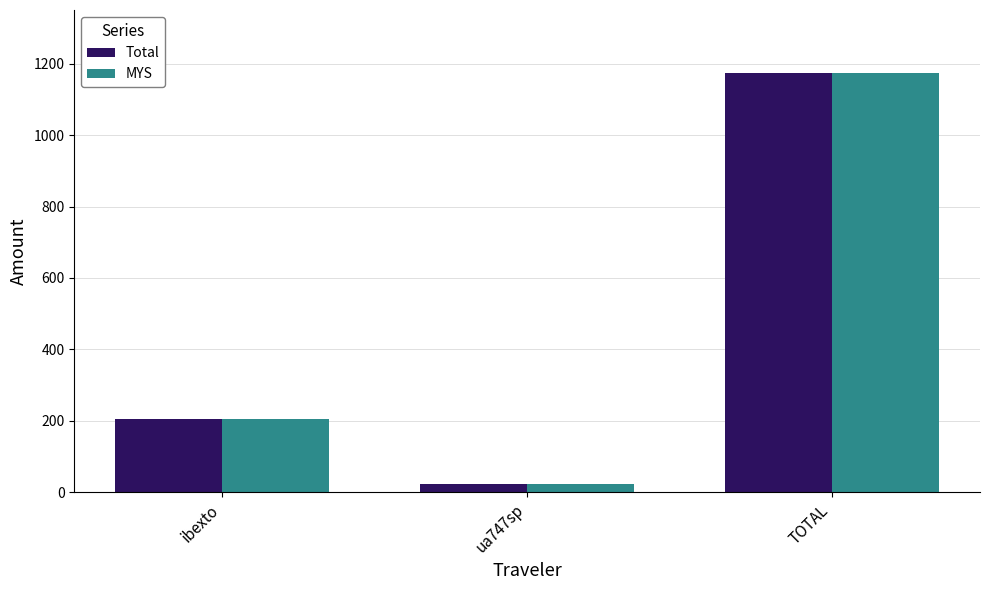

At which label is MYS closest to 599?

ibexto